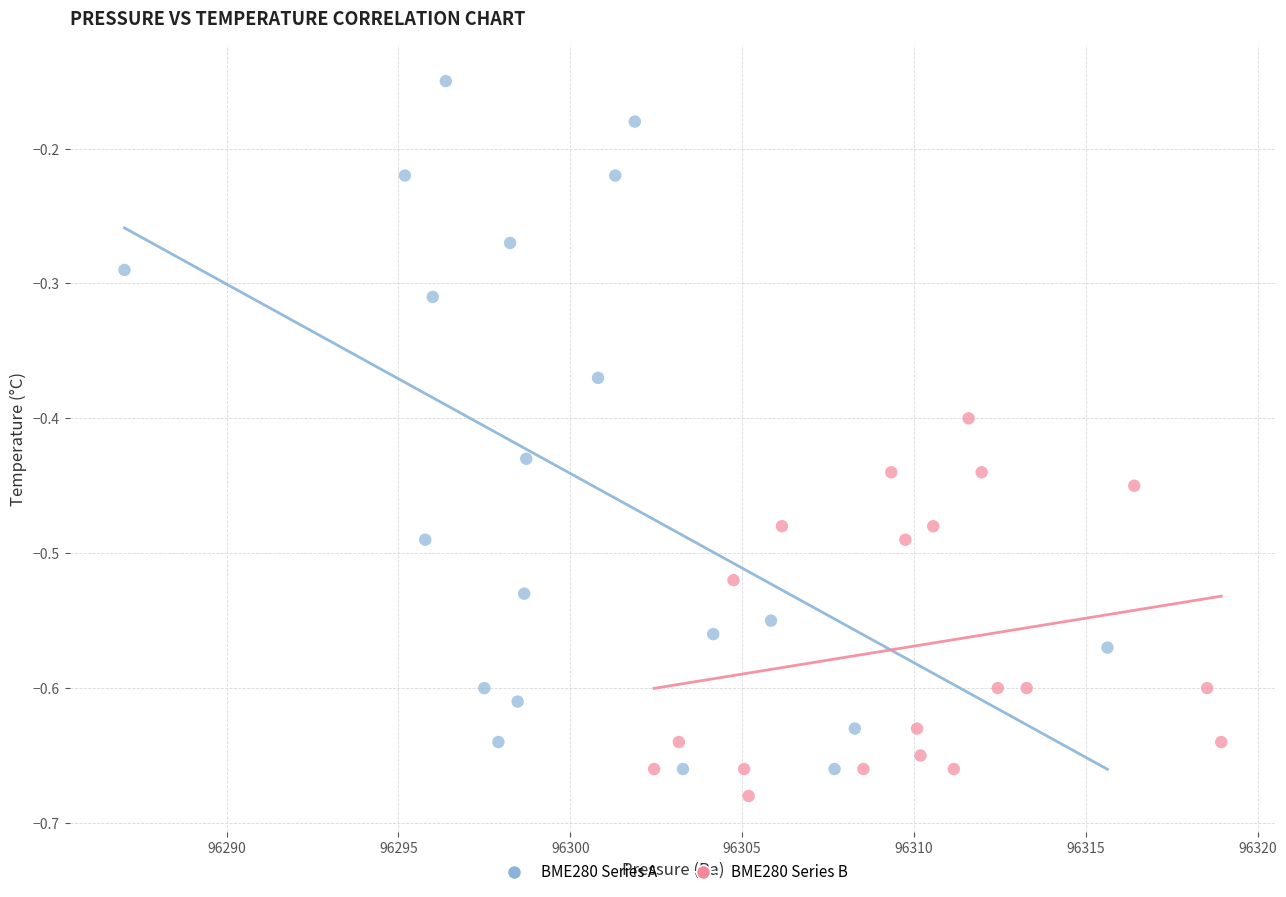

What are all the series names shown in the legend?

BME280 Series A, BME280 Series B